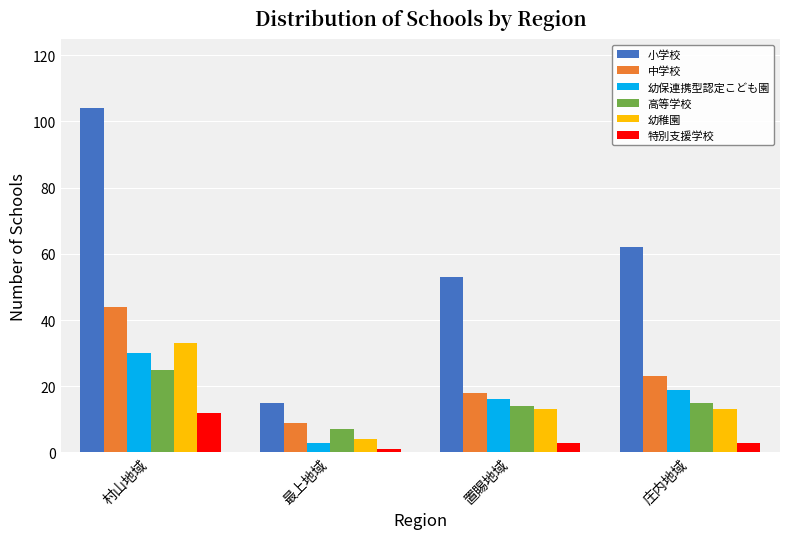

True or false: 小学校 has a value of 53 at 置賜地域.

True